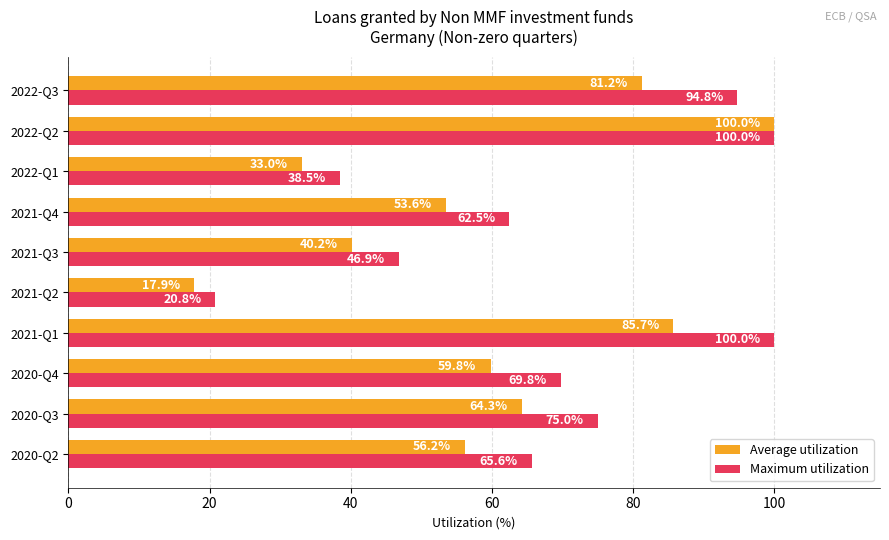

Is the value of Maximum utilization at 2020-Q4 greater than the value of Average utilization at 2022-Q3?

No